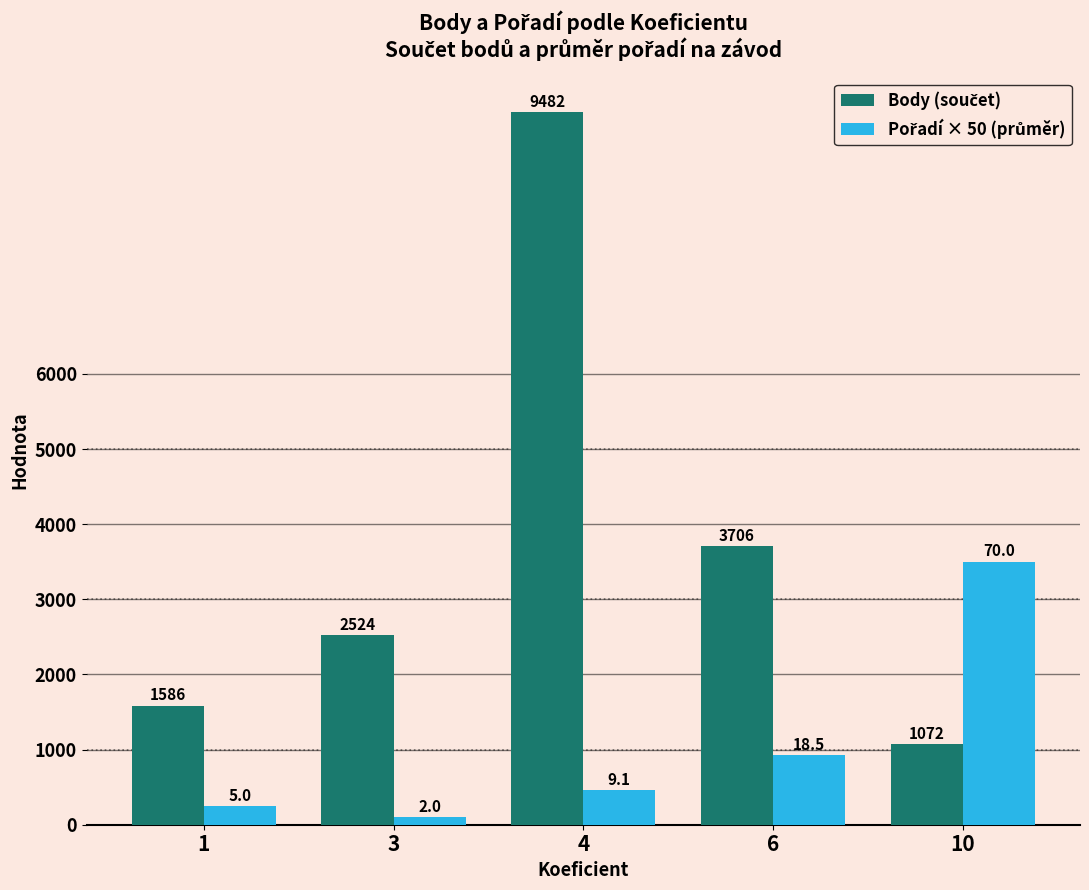

What is the total value across all series at 3?

2624.0